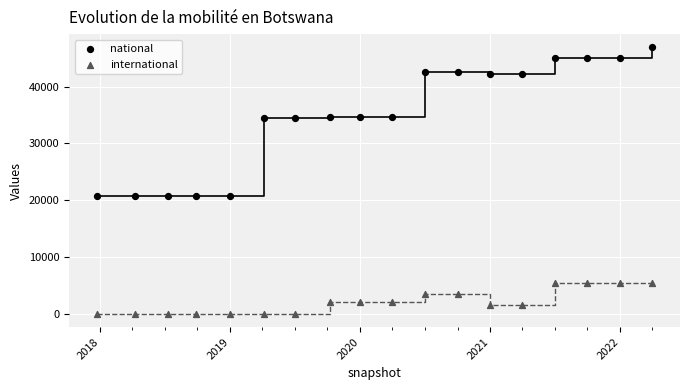

Which series contains the lowest Y value?

international